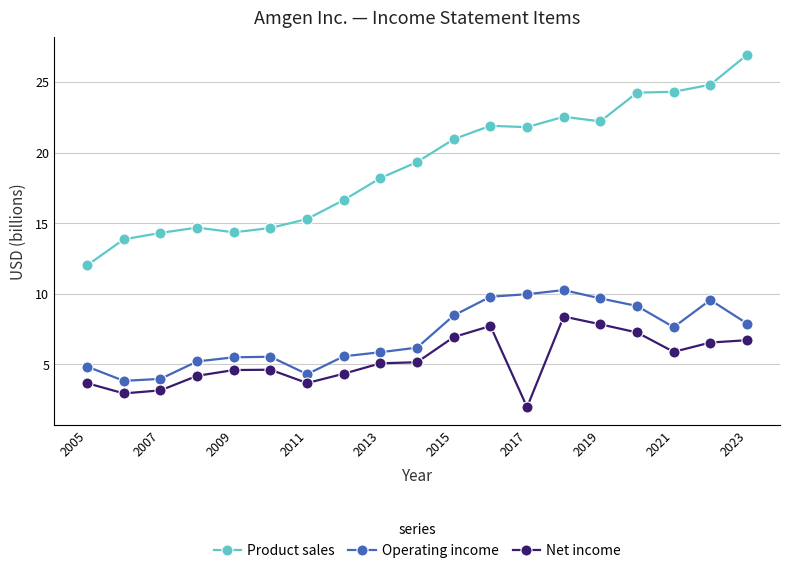

True or false: Product sales has more than 1 points higher than both neighbors.

True